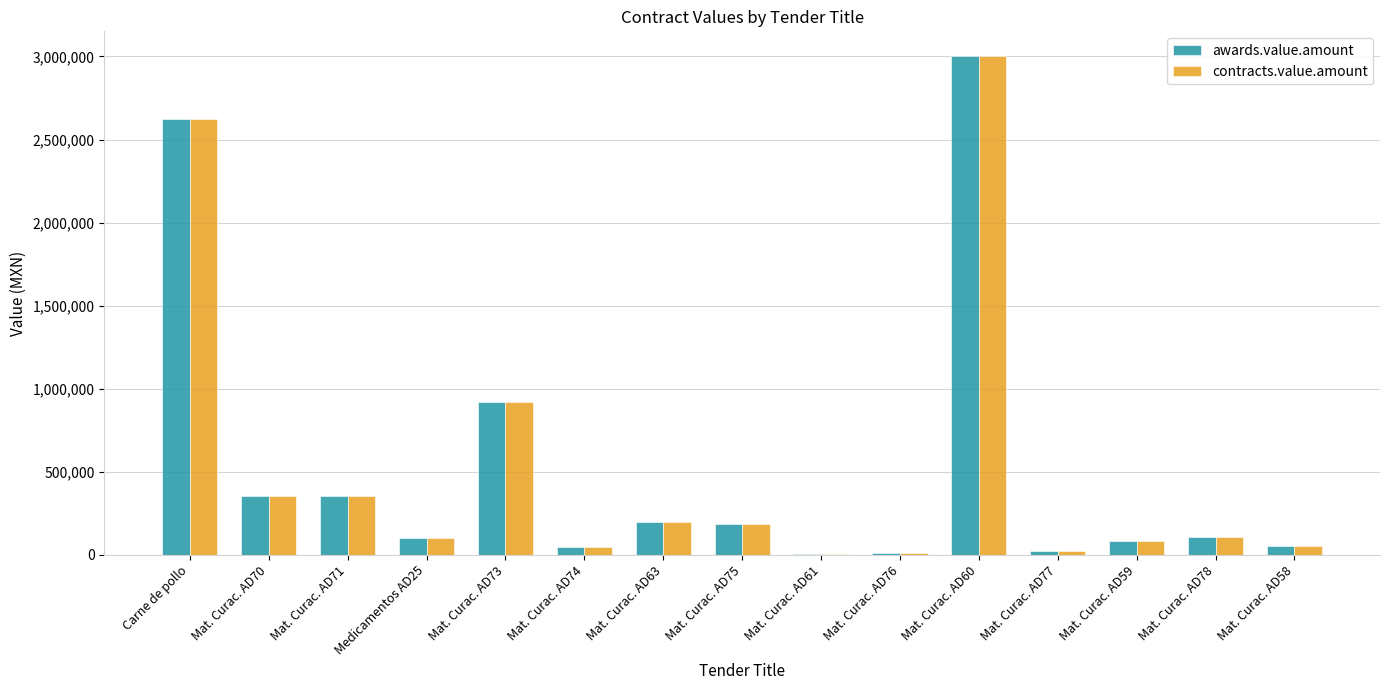

Is it true that contracts.value.amount equals 915960.0 at Mat. Curac. AD73?

True